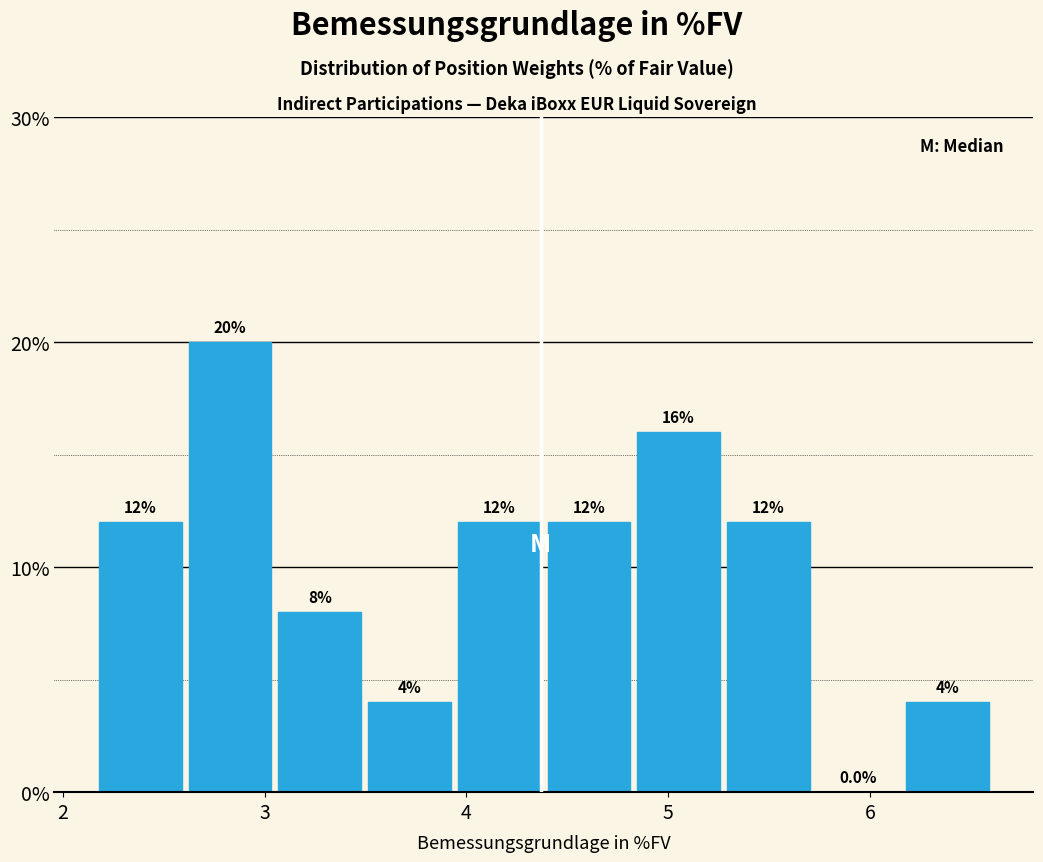

Reading left to right, list every bar in this chart as the range it spans on the x-axis followed by its height. The bar edges are not printed on the chart, so give them approximately, as read against the axis.

2.2 to 2.6: 12.0
2.6 to 3.1: 20.0
3.1 to 3.5: 8.0
3.5 to 3.9: 4.0
3.9 to 4.4: 12.0
4.4 to 4.8: 12.0
4.8 to 5.3: 16.0
5.3 to 5.7: 12.0
5.7 to 6.2: 0.0
6.2 to 6.6: 4.0